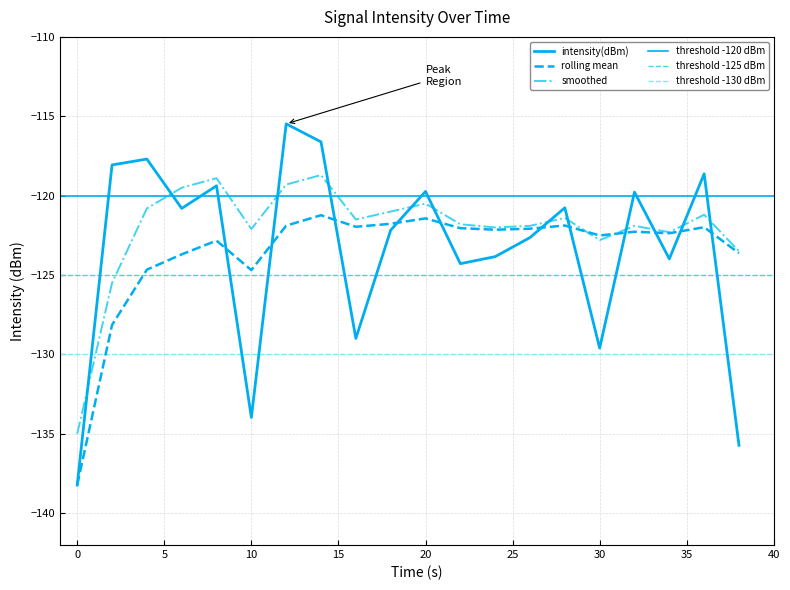

True or false: intensity(dBm) has a value of -64.7 at 26.

False